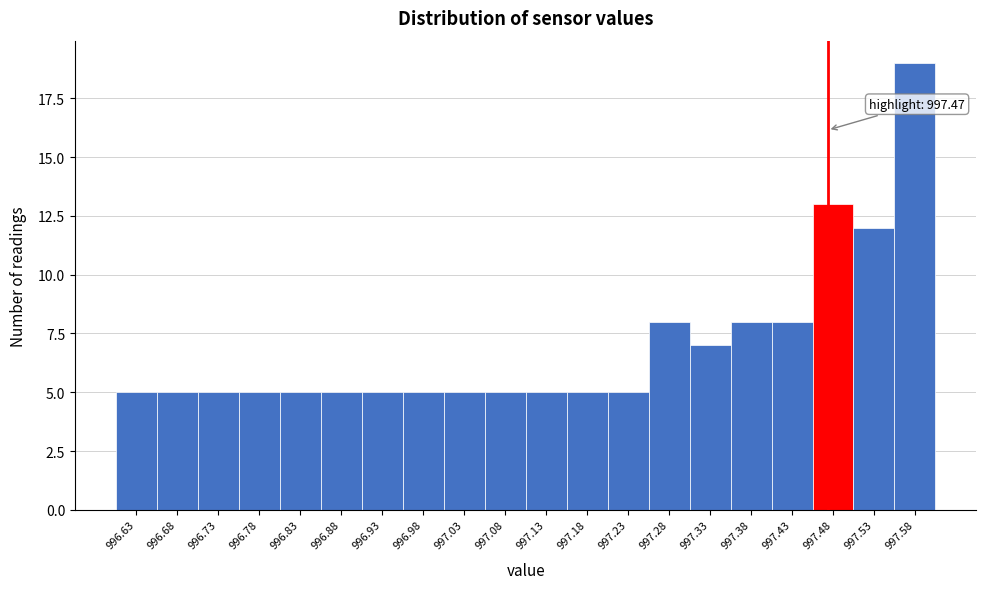

Over which range of the x-axis is the bar tallest?

997.550 to 997.600